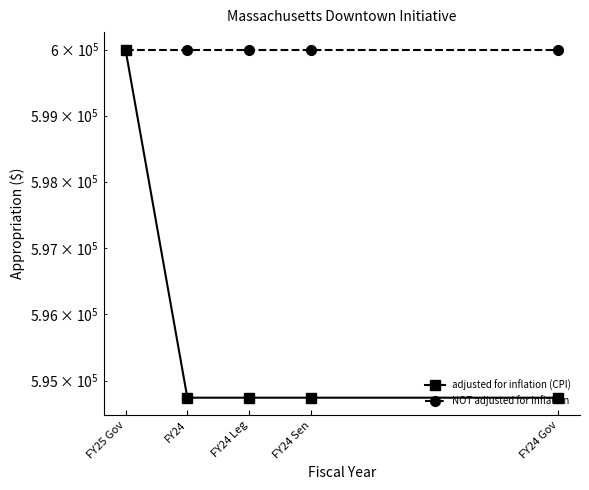

What is the minimum value for adjusted for inflation (CPI)?

594742